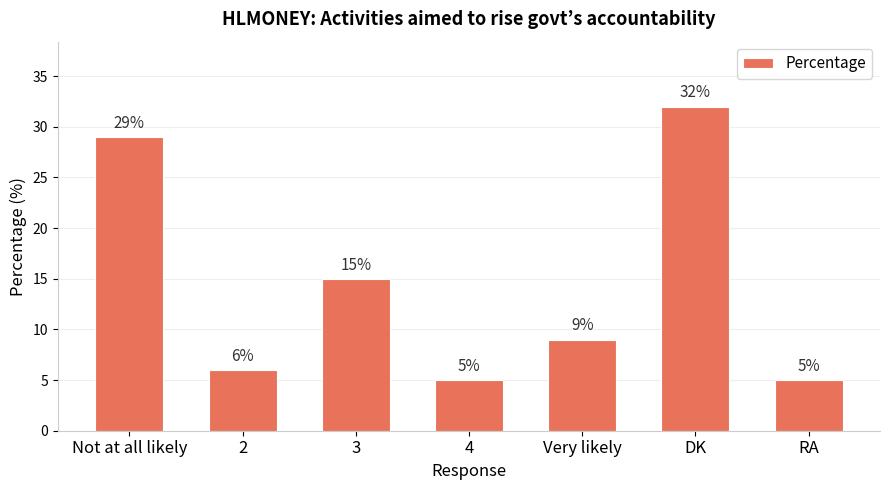

What is the label of the 7th bar from the right?

Not at all likely